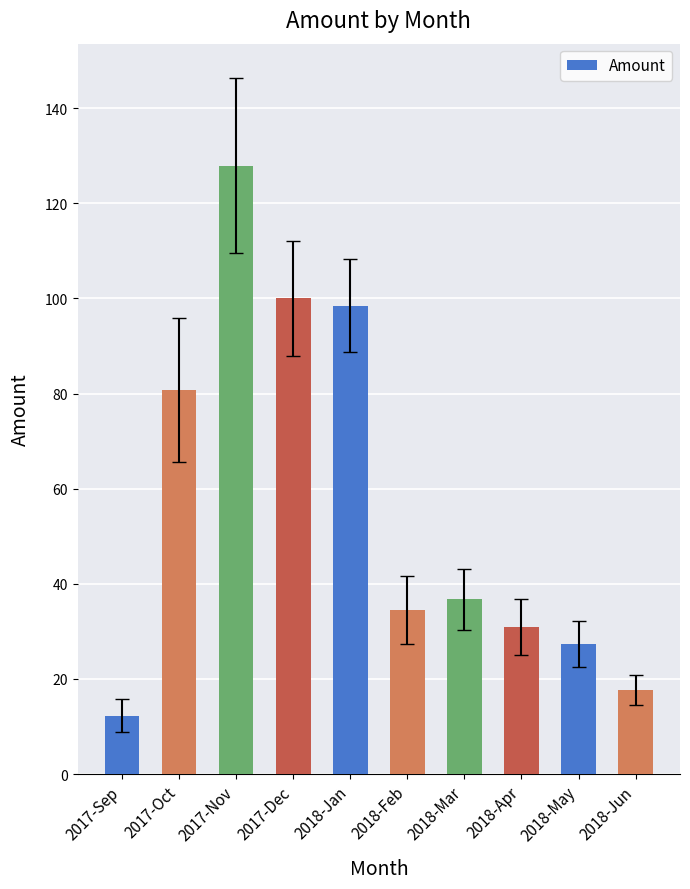

Where does the data first go above 36?

2017-Oct